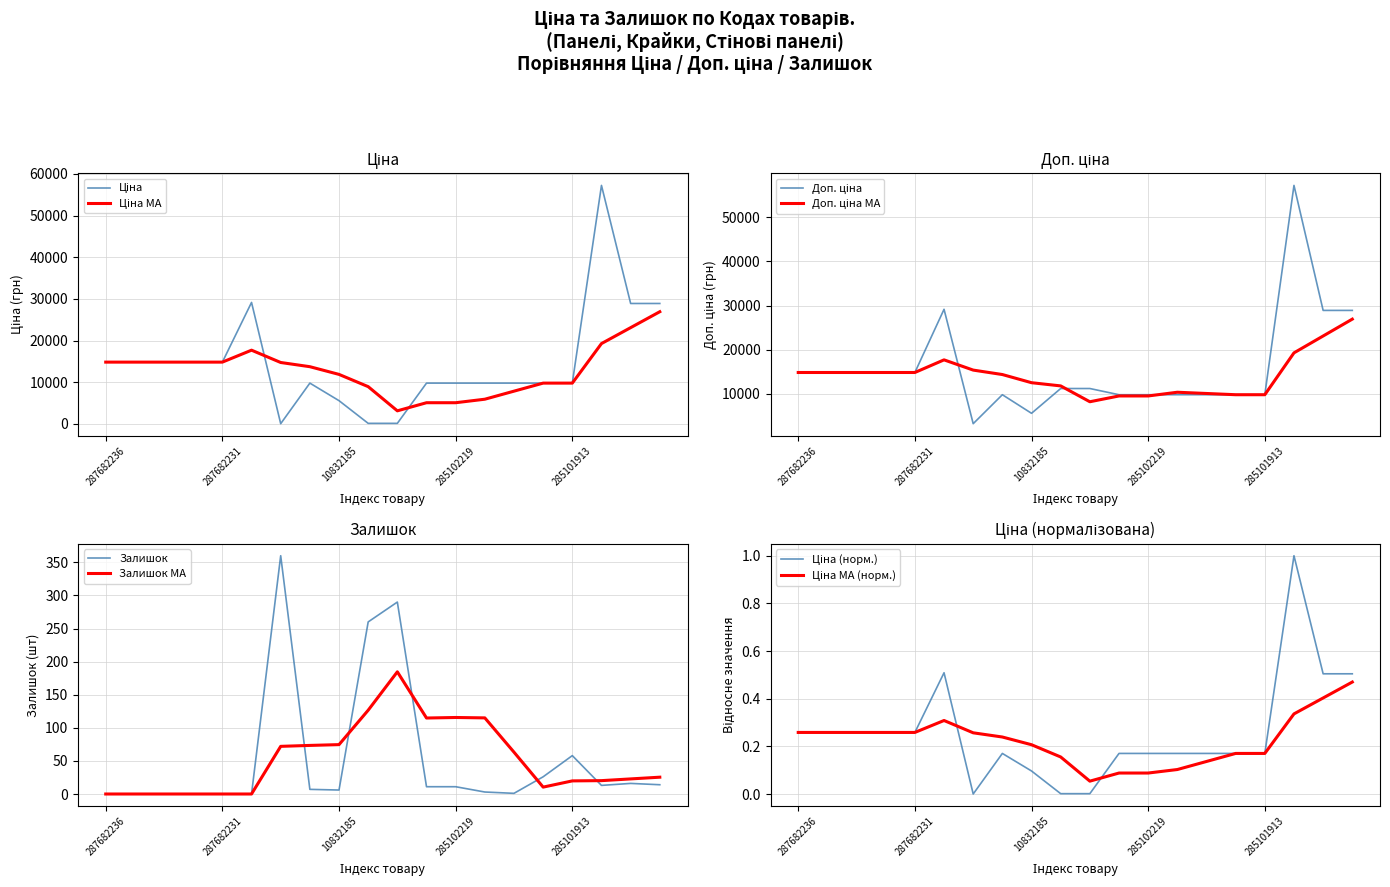

Is it true that Ціна equals 14817.6 at 287682236?

True